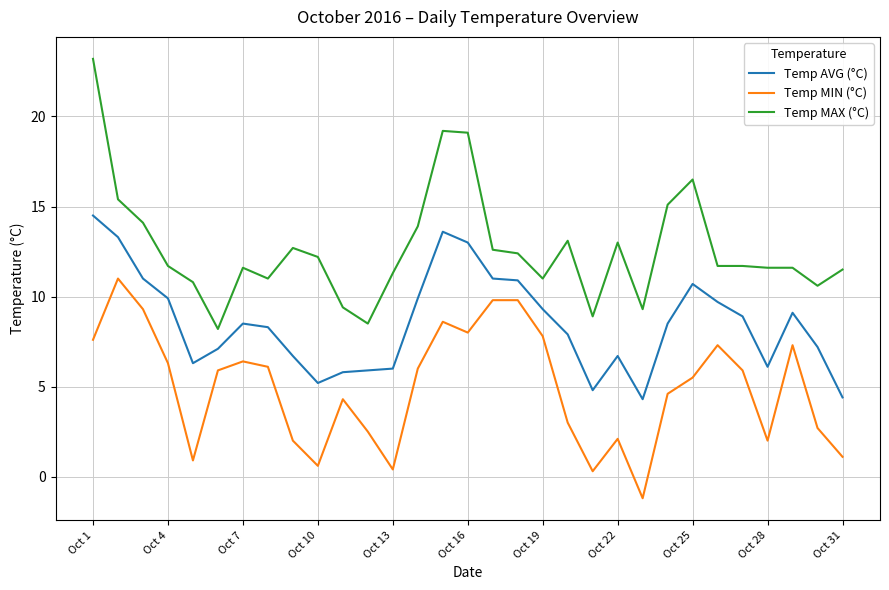

What is the minimum value for Temp MAX (°C)?

8.2